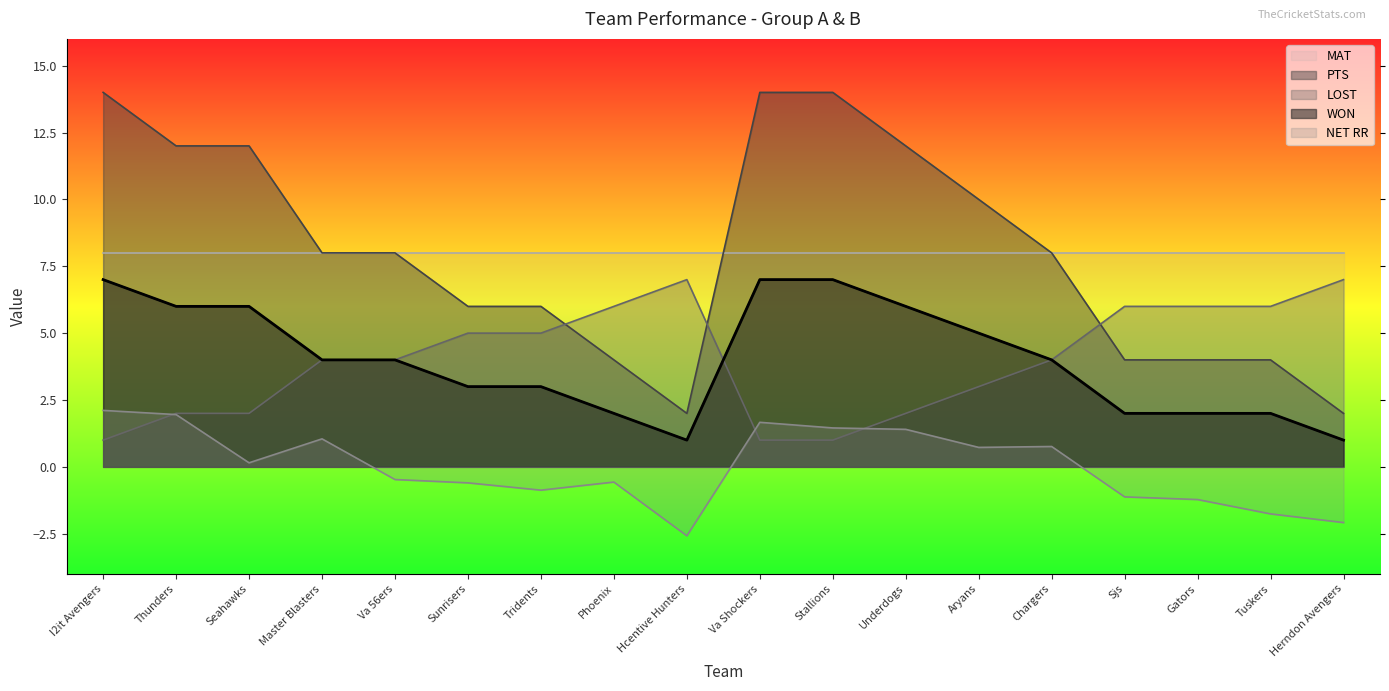

What is the difference between the NET RR values at Seahawks and I2it Avengers?

2.0